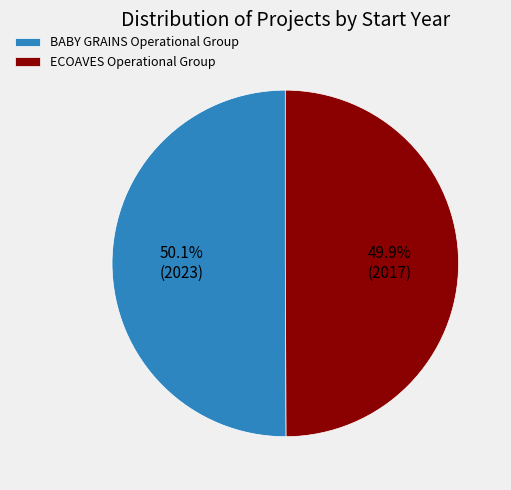

Is there any slice that represents more than half of the pie?

Yes